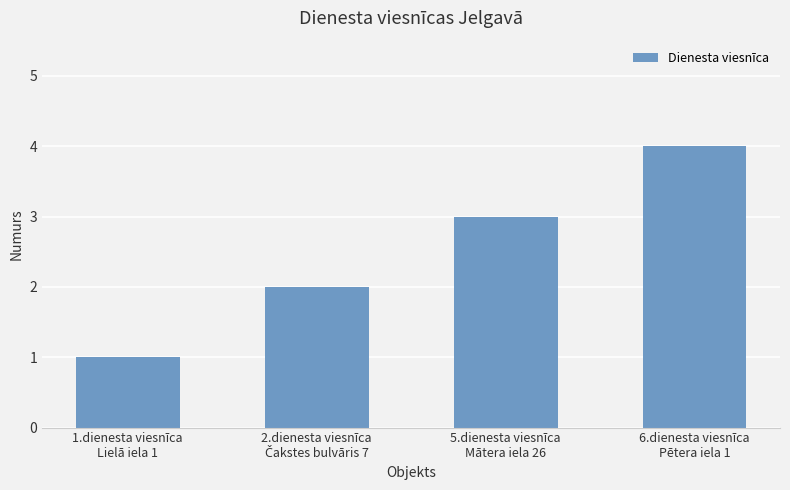

What is the greatest value displayed?

4